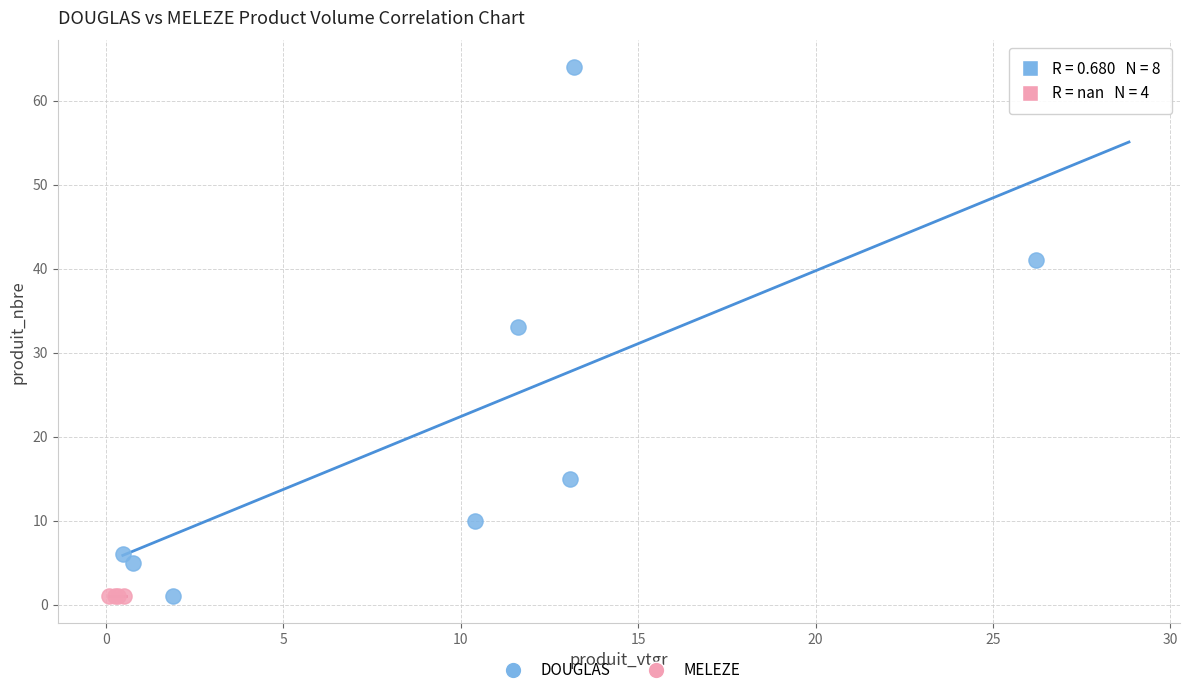

Which series reaches the maximum Y coordinate?

DOUGLAS